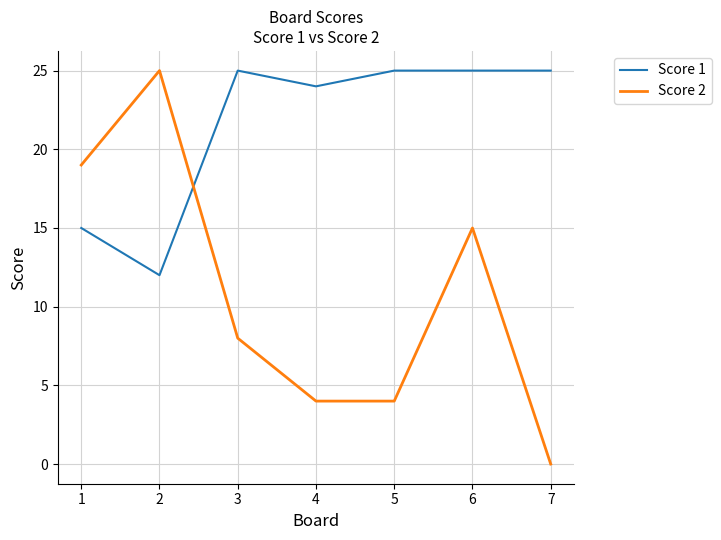

The value of Score 2 at 5 is 1. True or false?

False